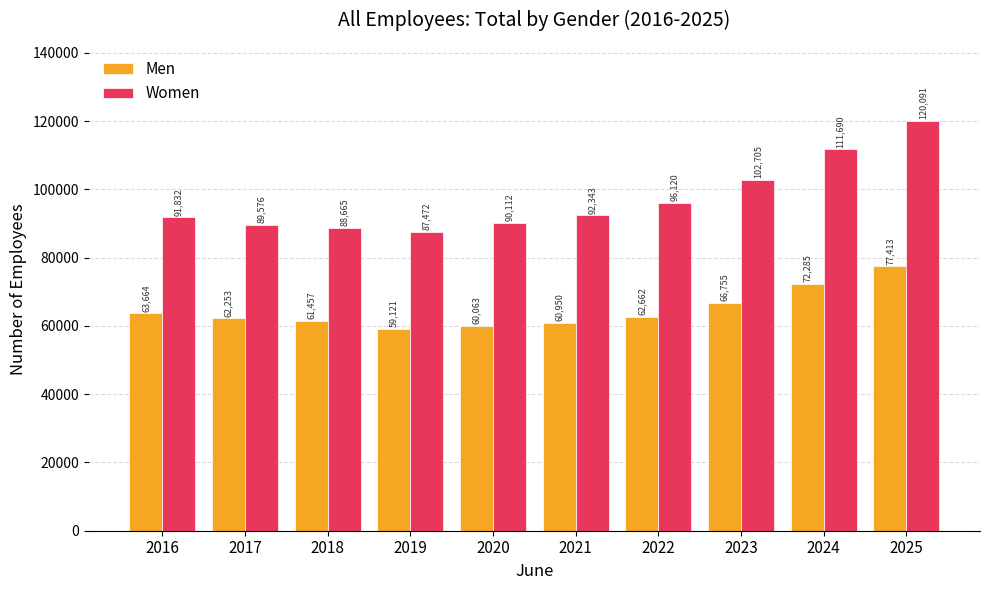

How many data points does each series have?

10